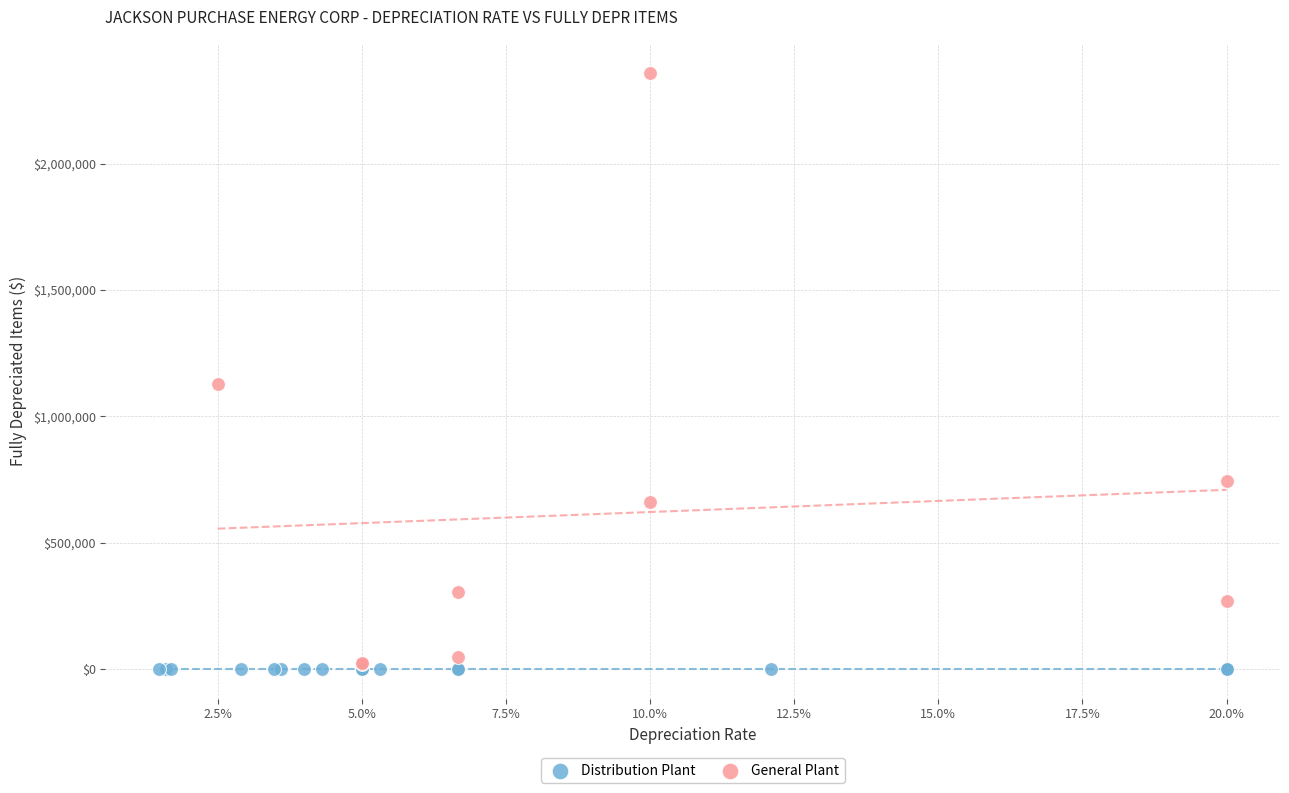

Which series contains the highest Y value?

General Plant